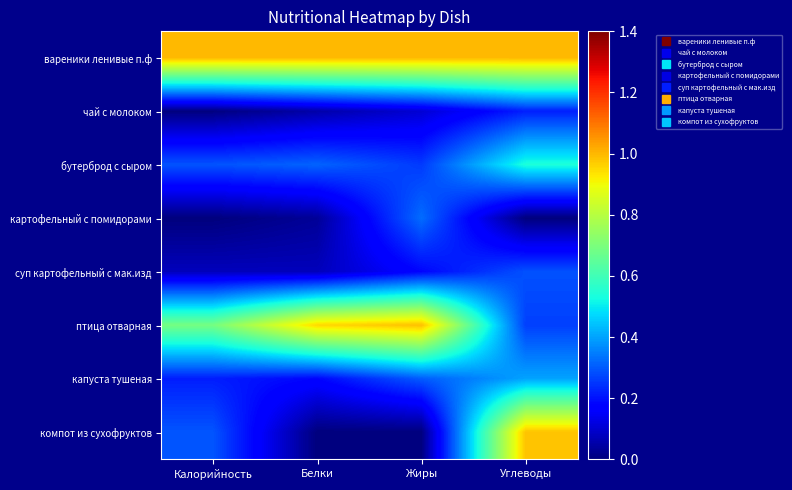

What is the spread (max minus min) of values at Жиры?

1.0